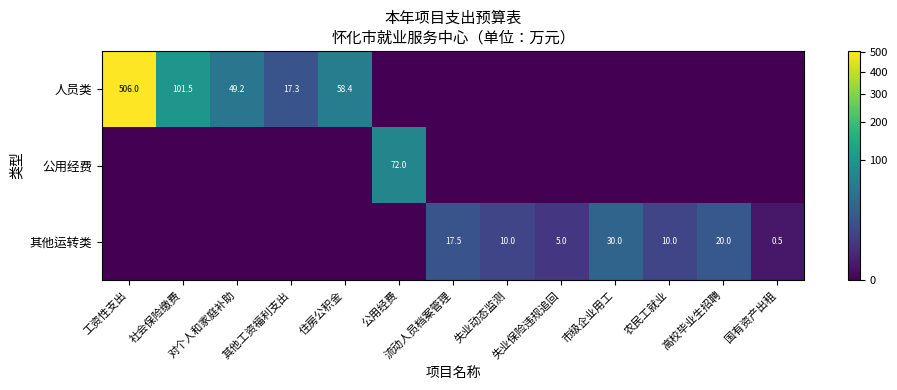

True or false: 其他运转类 has a value of 7.4 at 失业保险违规追回.

False